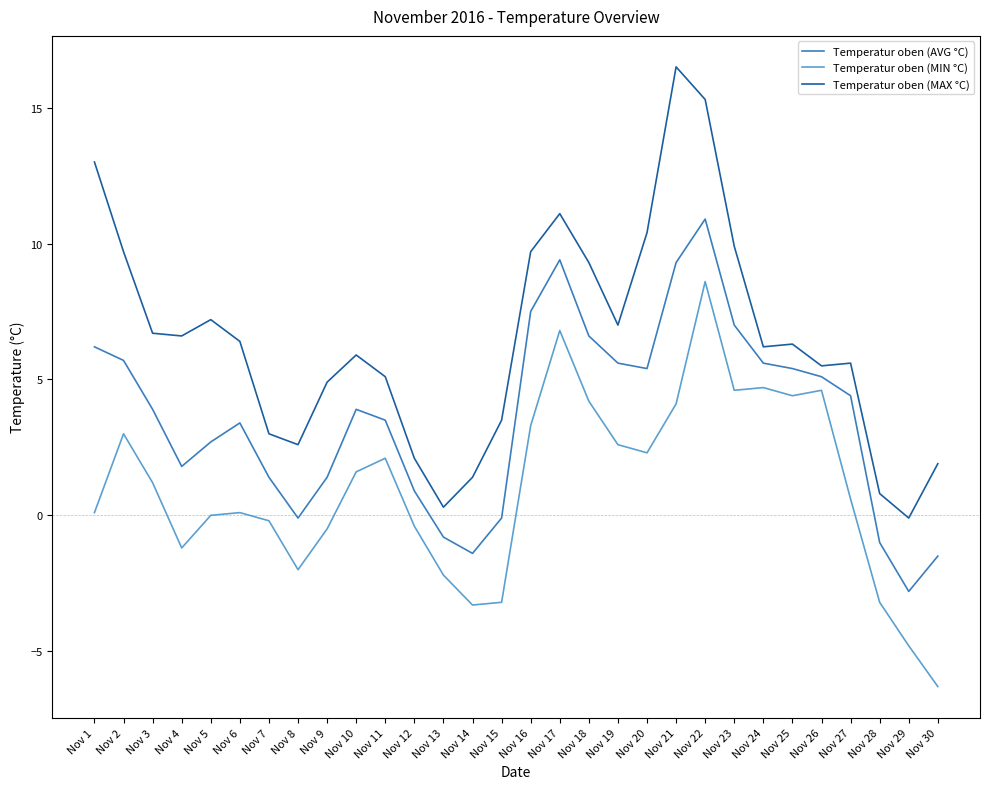

Count the number of data series in this chart.

3